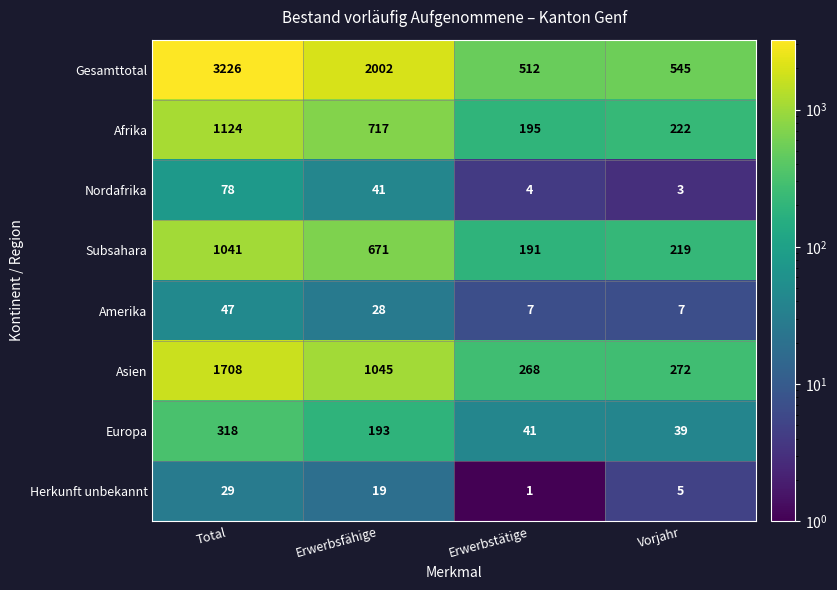

Which category has the highest value in the Amerika series?

Total